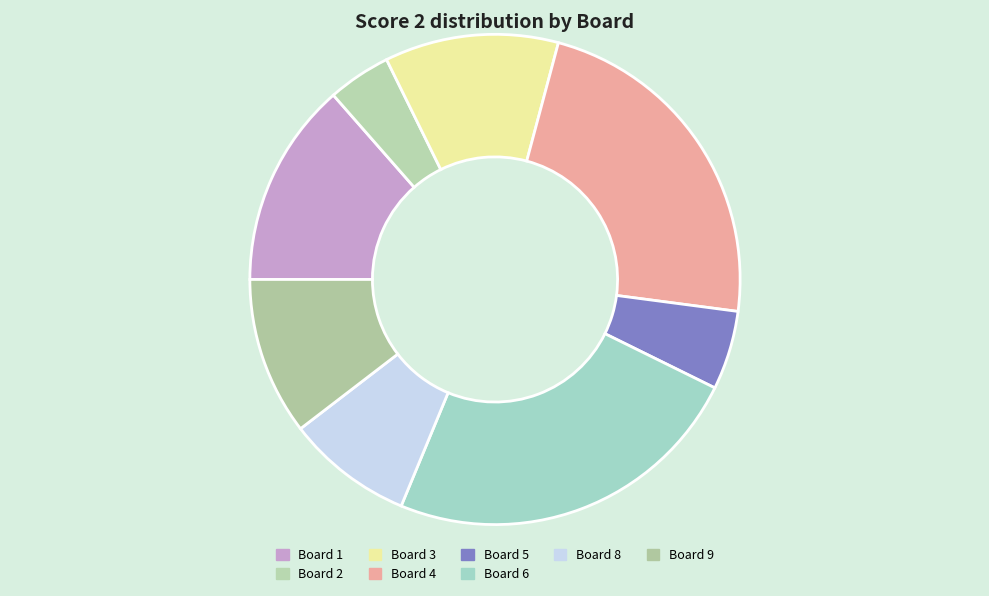

How many slices are in this pie chart?

8